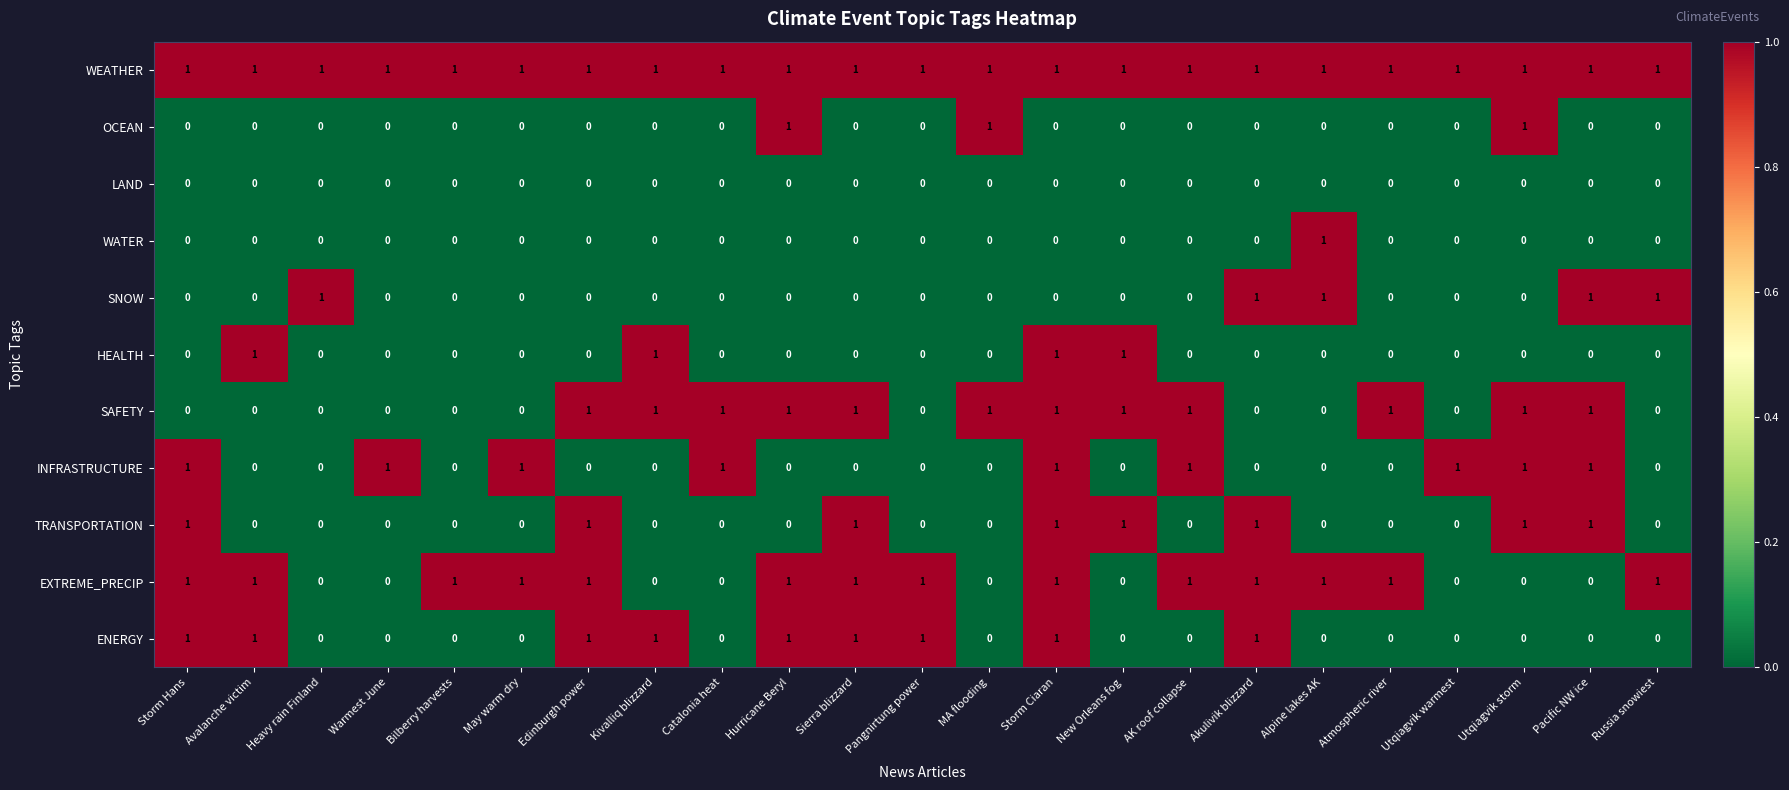

What is the sum of all ENERGY values?

9